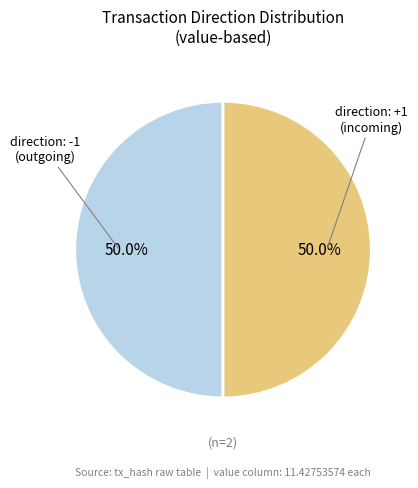

Count the number of slices in the pie.

2